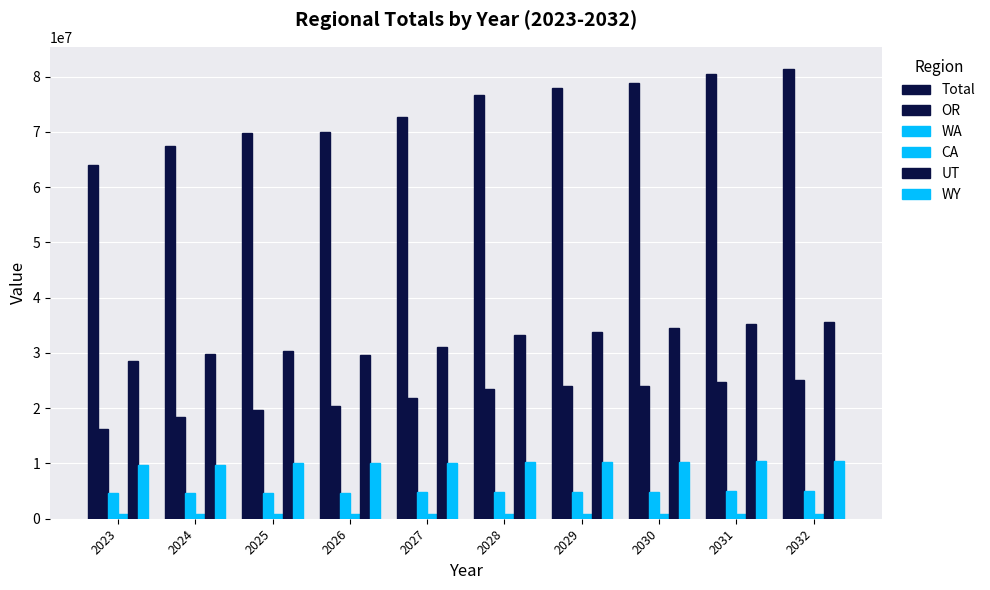

How many bars are there in each group?

6